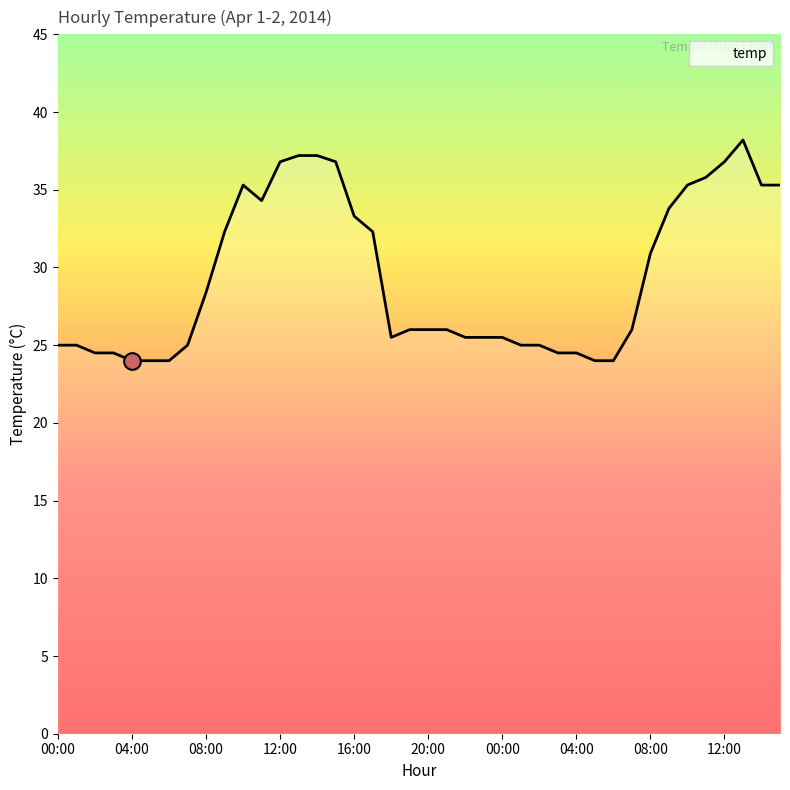

What is the greatest value displayed?

38.2